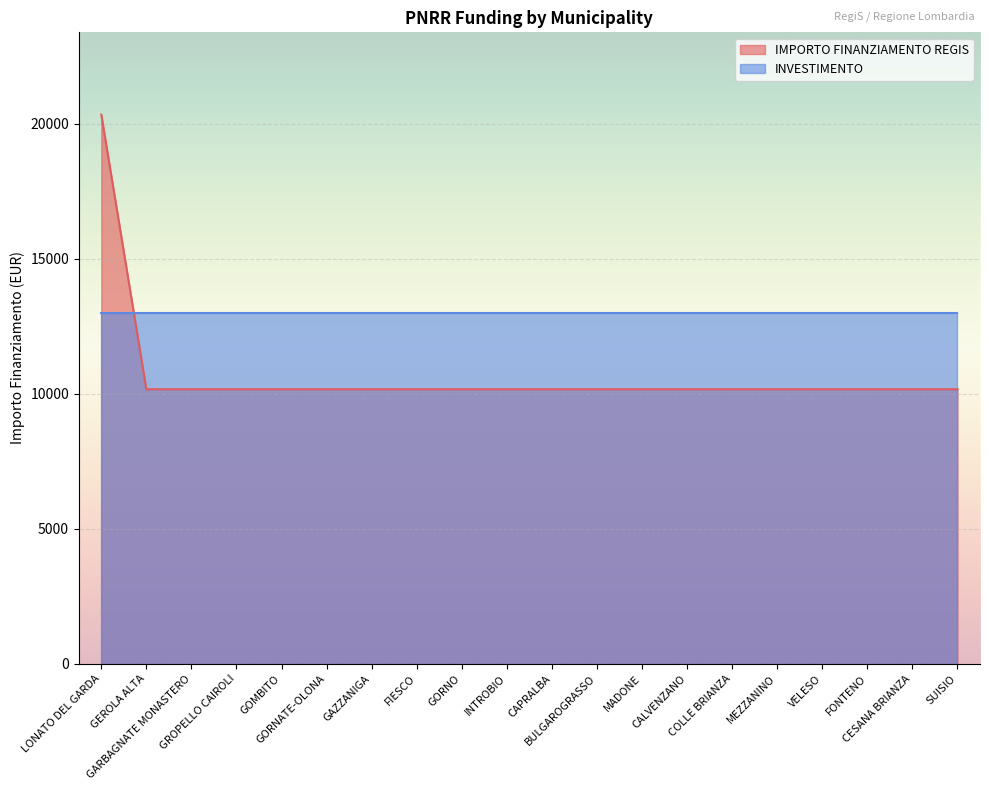

True or false: there are more than 1 points higher than both neighbors.

False